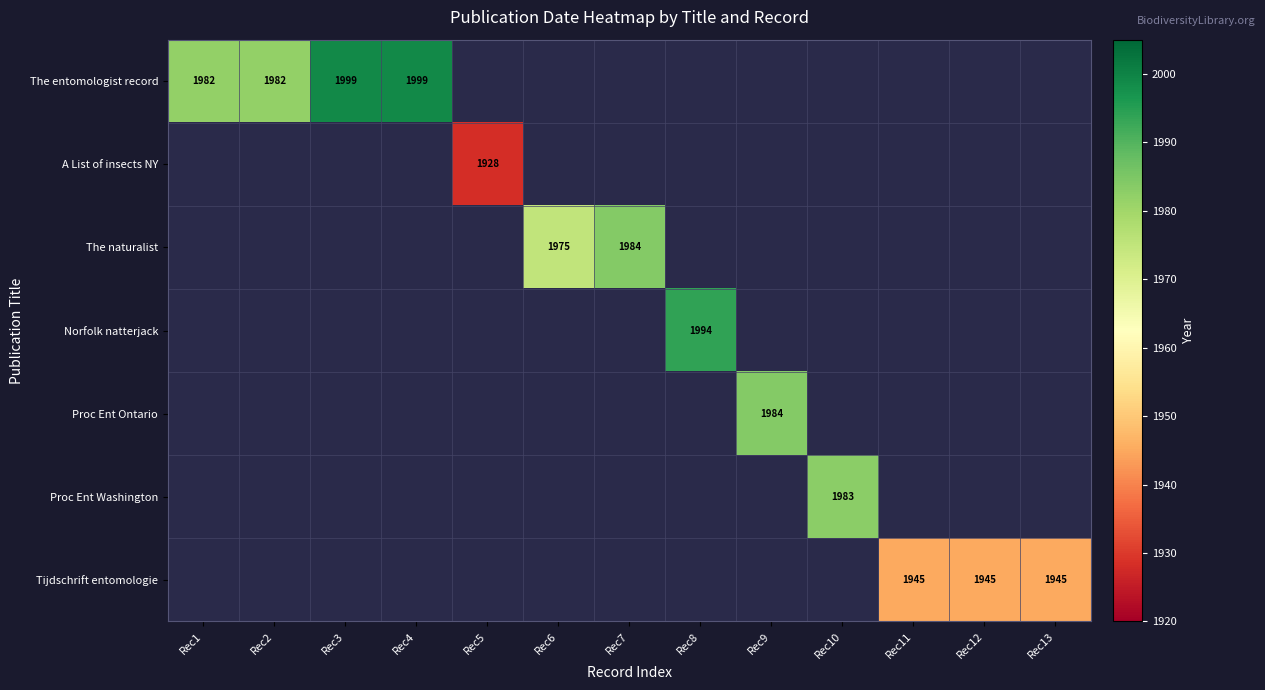

Between Rec11 and Rec3, which is larger?

Rec3